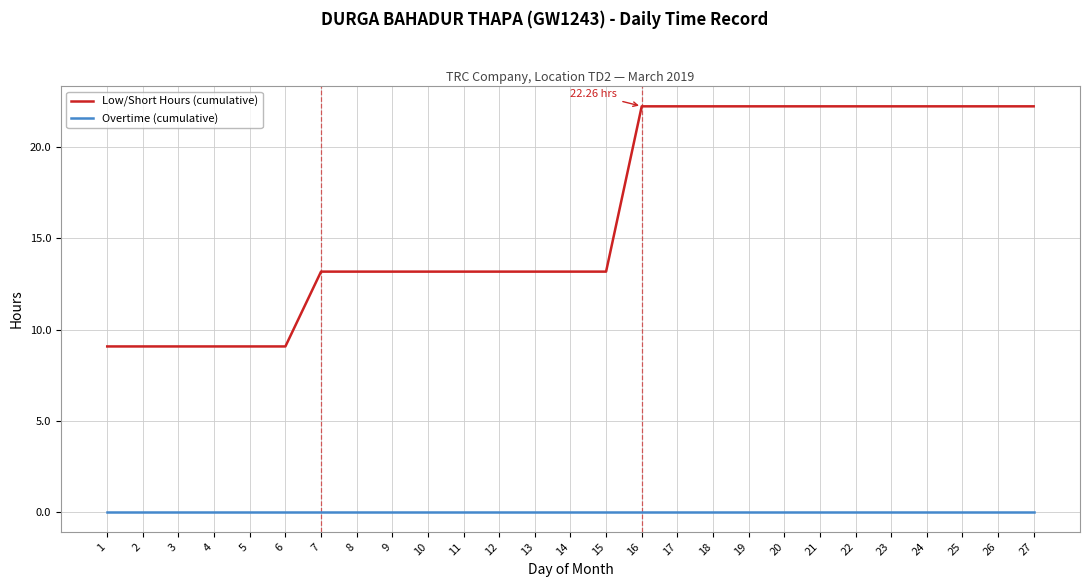

The Low/Short Hours (cumulative) series shows 22.3 at 24. True or false?

True